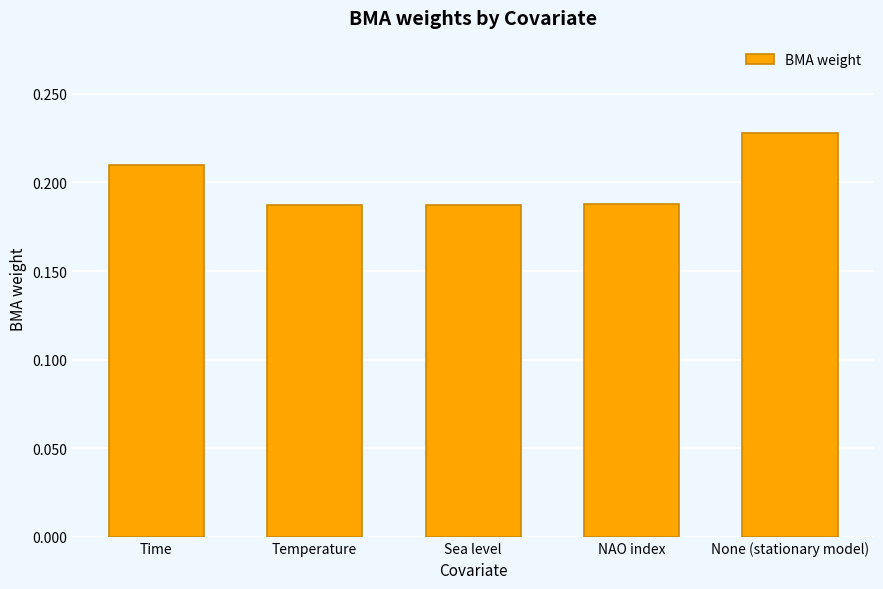

The value at Sea level is 0.3. True or false?

False